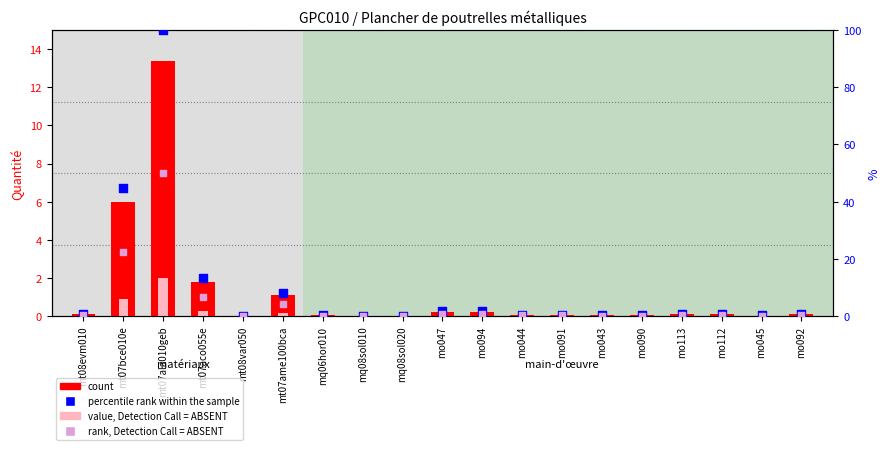

Which series has the largest total across all categories?

percentile rank within the sample